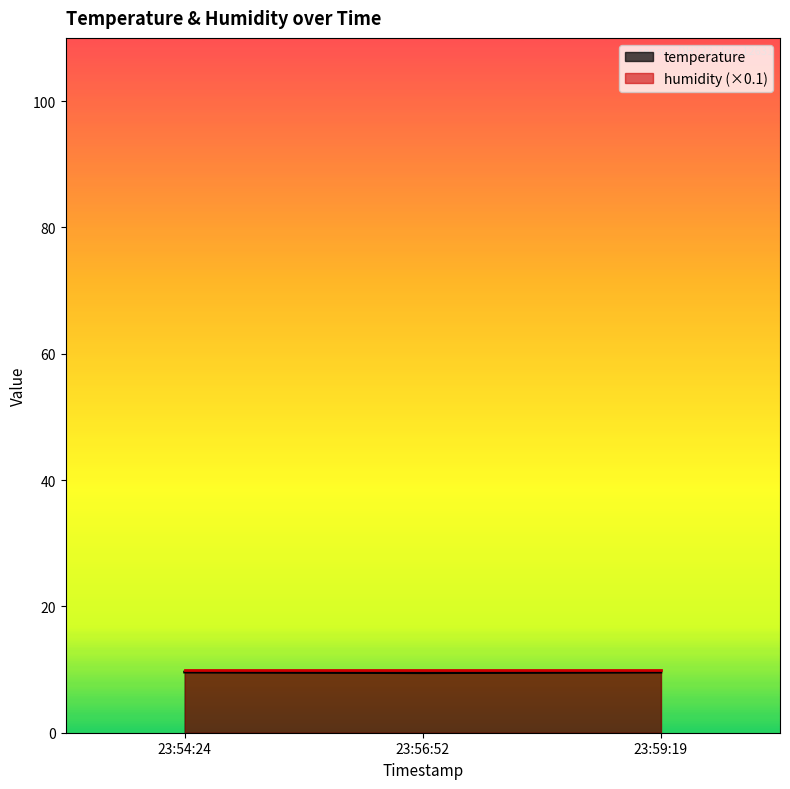

Reading left to right, what are all the values shown in this chart?

9.6	9.5	9.6